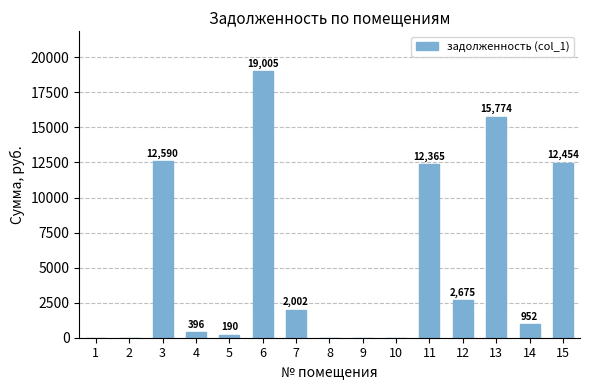

Is it true that the value at 9 is 0.0?

True